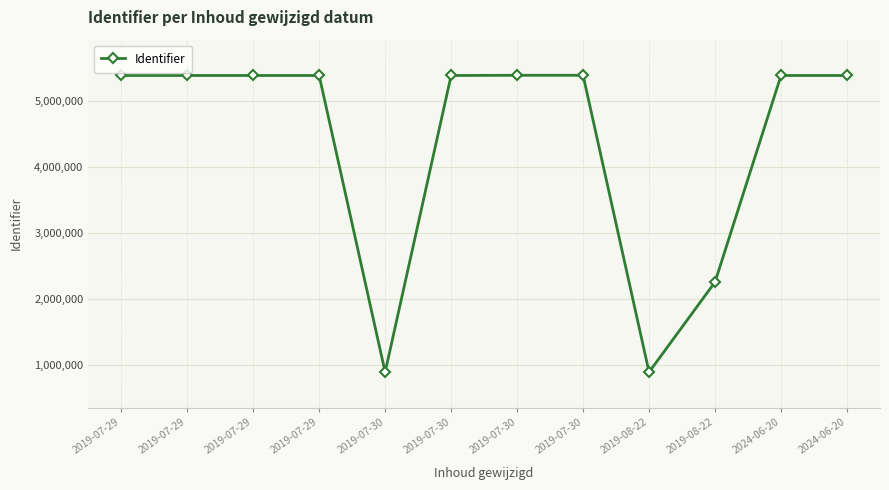

Reading left to right, what are all the values shown in this chart?

2019-07-29=5389759	2019-07-29=5389765	2019-07-29=5389772	2019-07-29=5389774	2019-07-30=892109	2019-07-30=5389762	2019-07-30=5392749	2019-07-30=5392751	2019-08-22=892108	2019-08-22=2258876	2024-06-20=5389764	2024-06-20=5389776